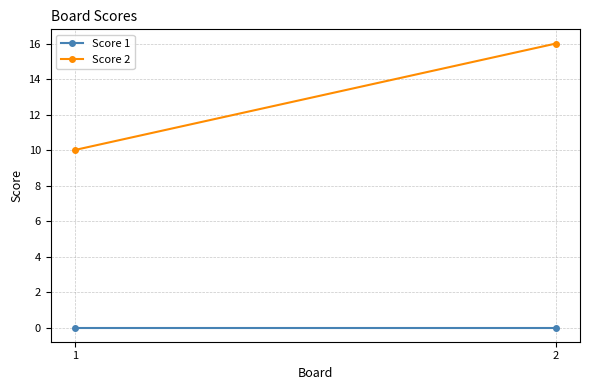

At how many categories does at least one series exceed 8?

2